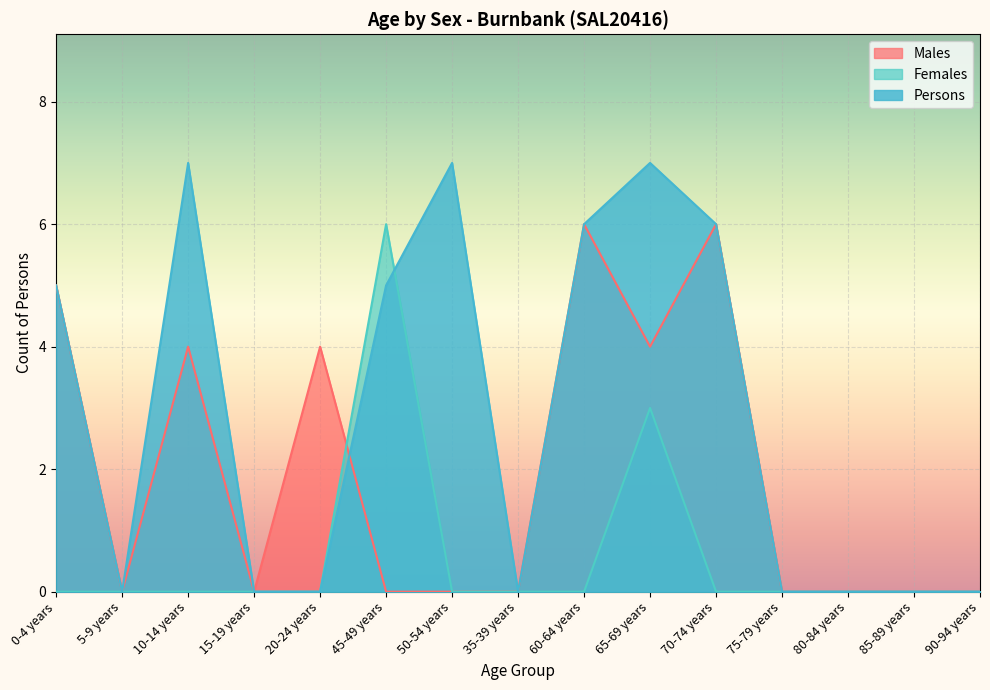

Where do Females and Persons first cross each other?

45-49 years and 50-54 years